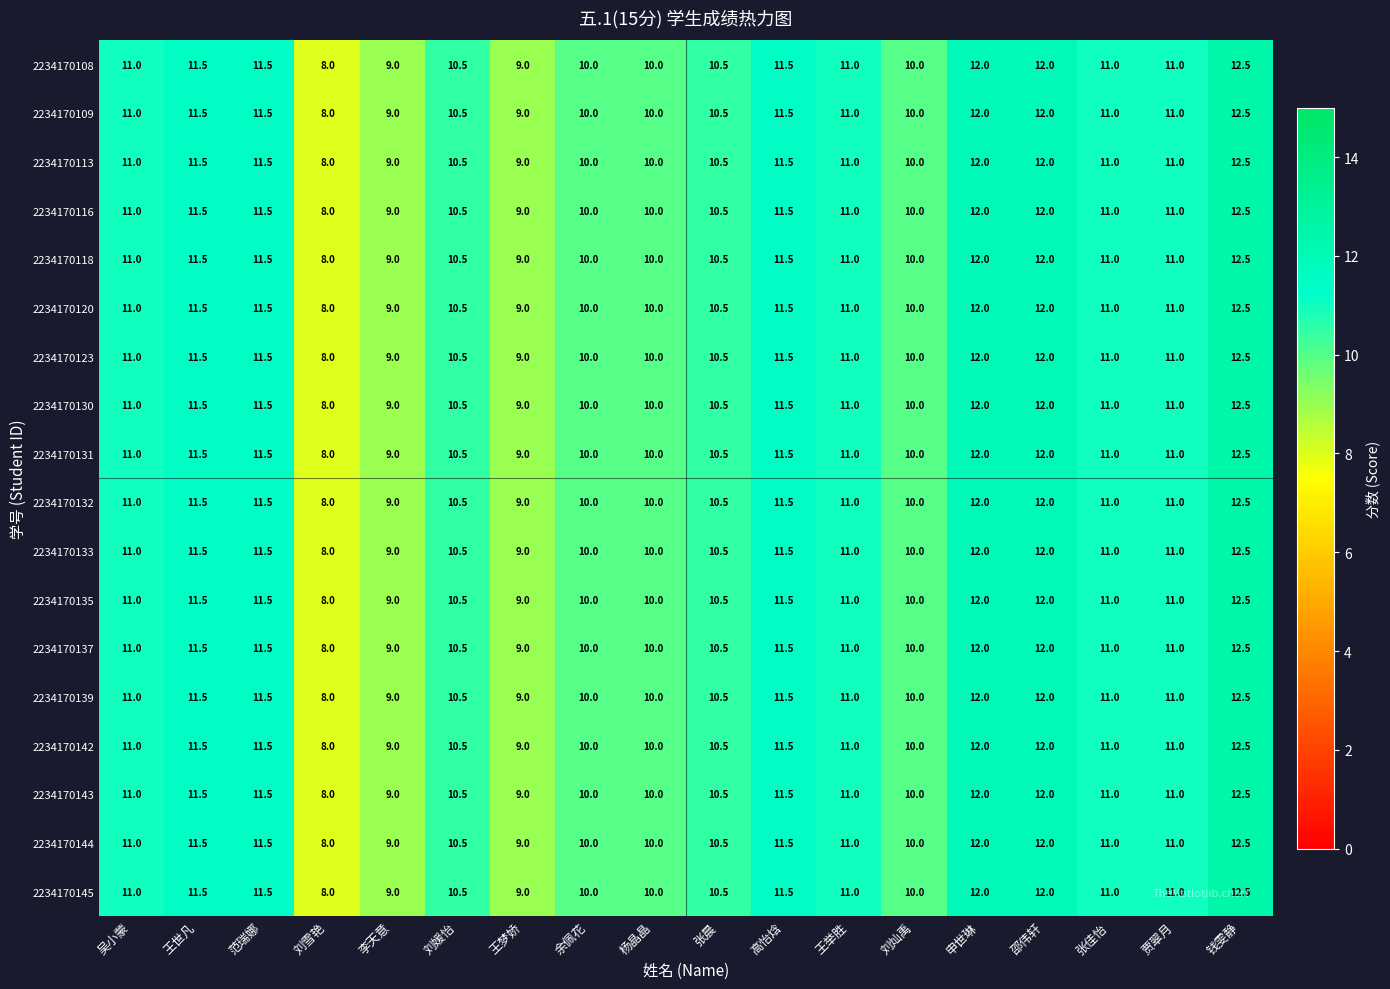

True or false: 2234170131 has a value of 11.5 at 高怡焓.

True